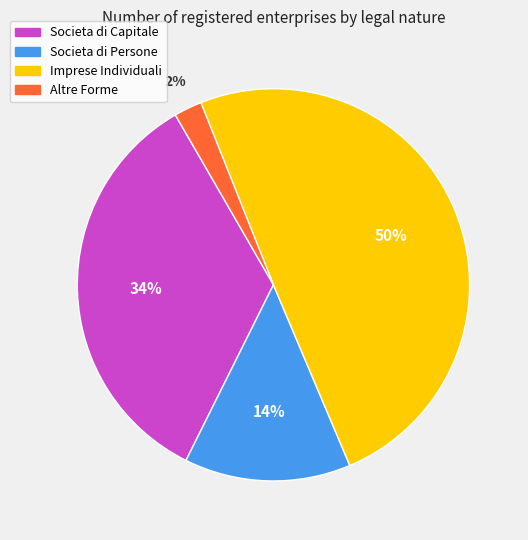

Does Societa di Capitale represent more than half of the total?

No